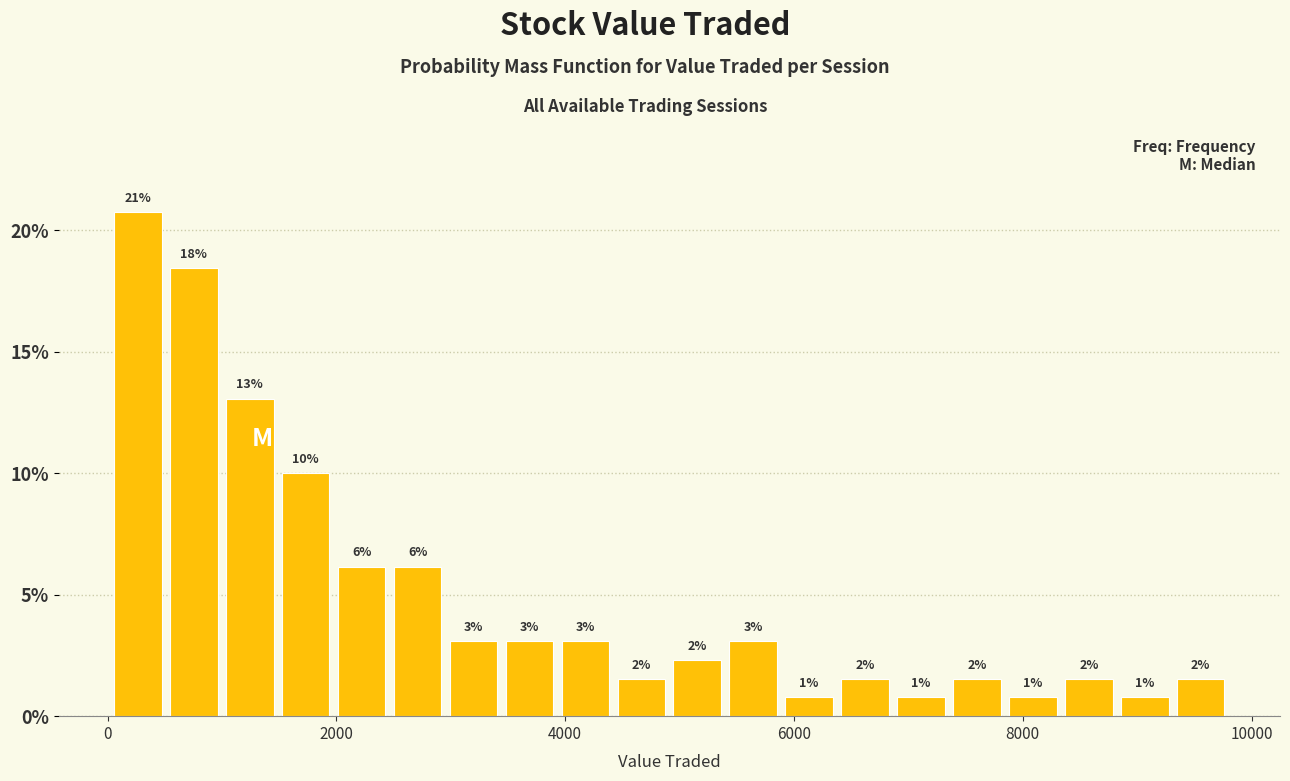

Read against the x-axis, roughly where is the centre of the tallest bar?

200